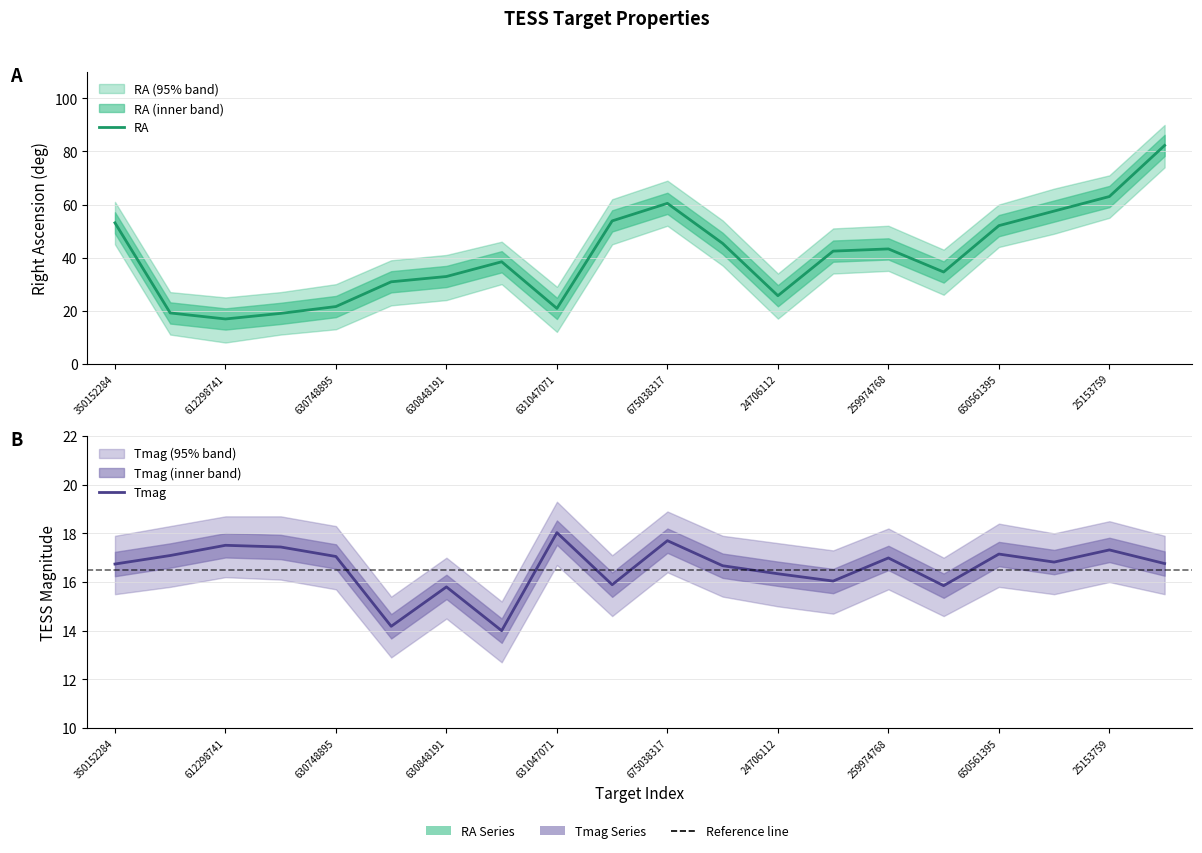

What is the lowest value of the Tmag series?

14.0